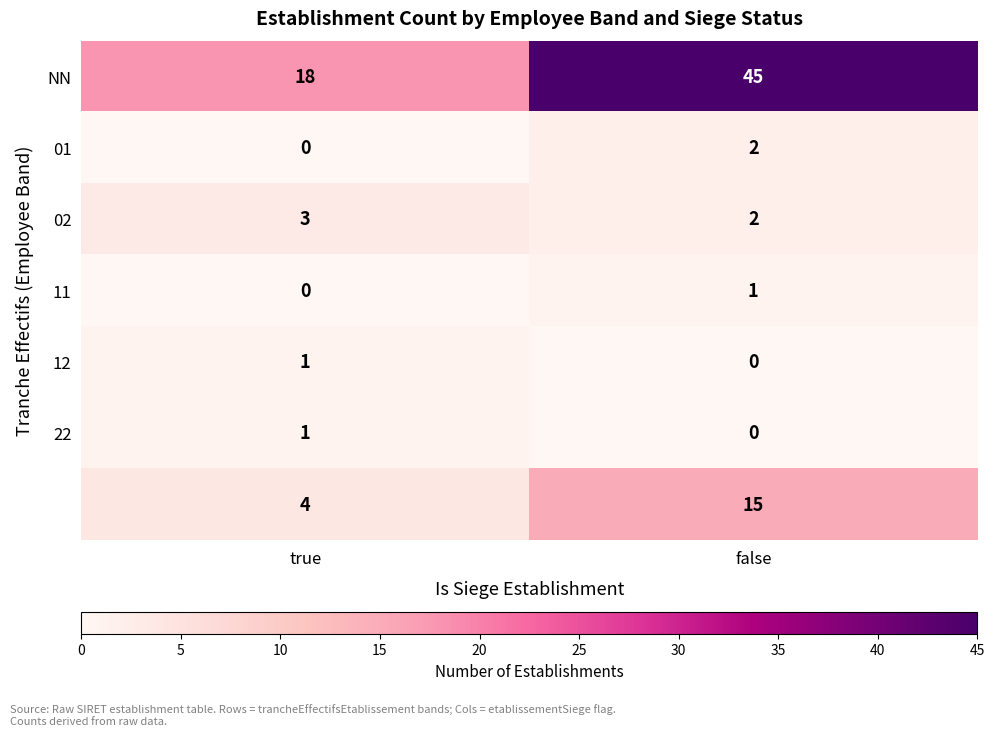

What is the difference between the highest and lowest values at true?

18